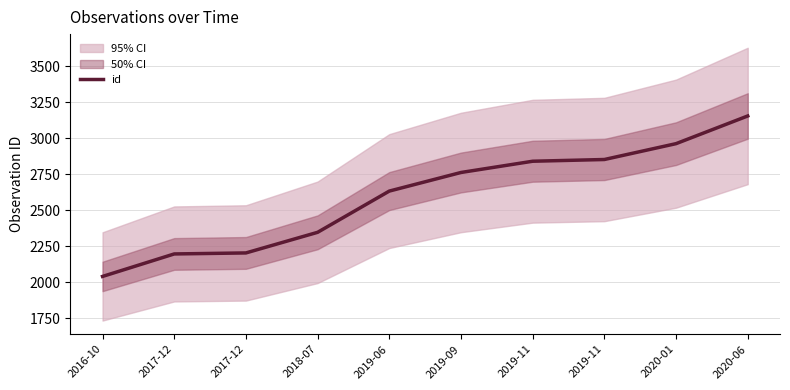

Does the chart display data point markers on the line(s)?

No